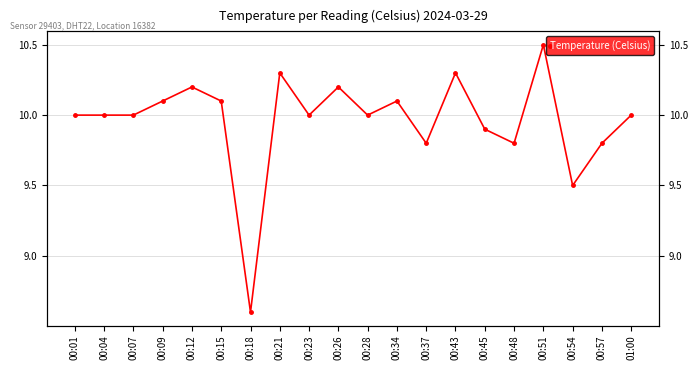

The value at 00:57 is 2.7. True or false?

False